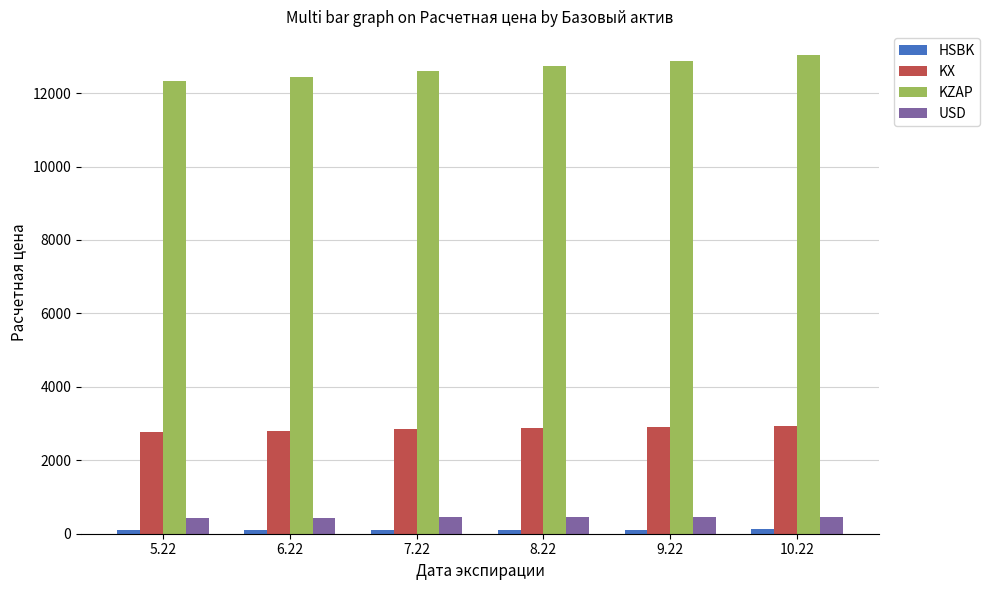

What is the average value of the USD series?

445.5